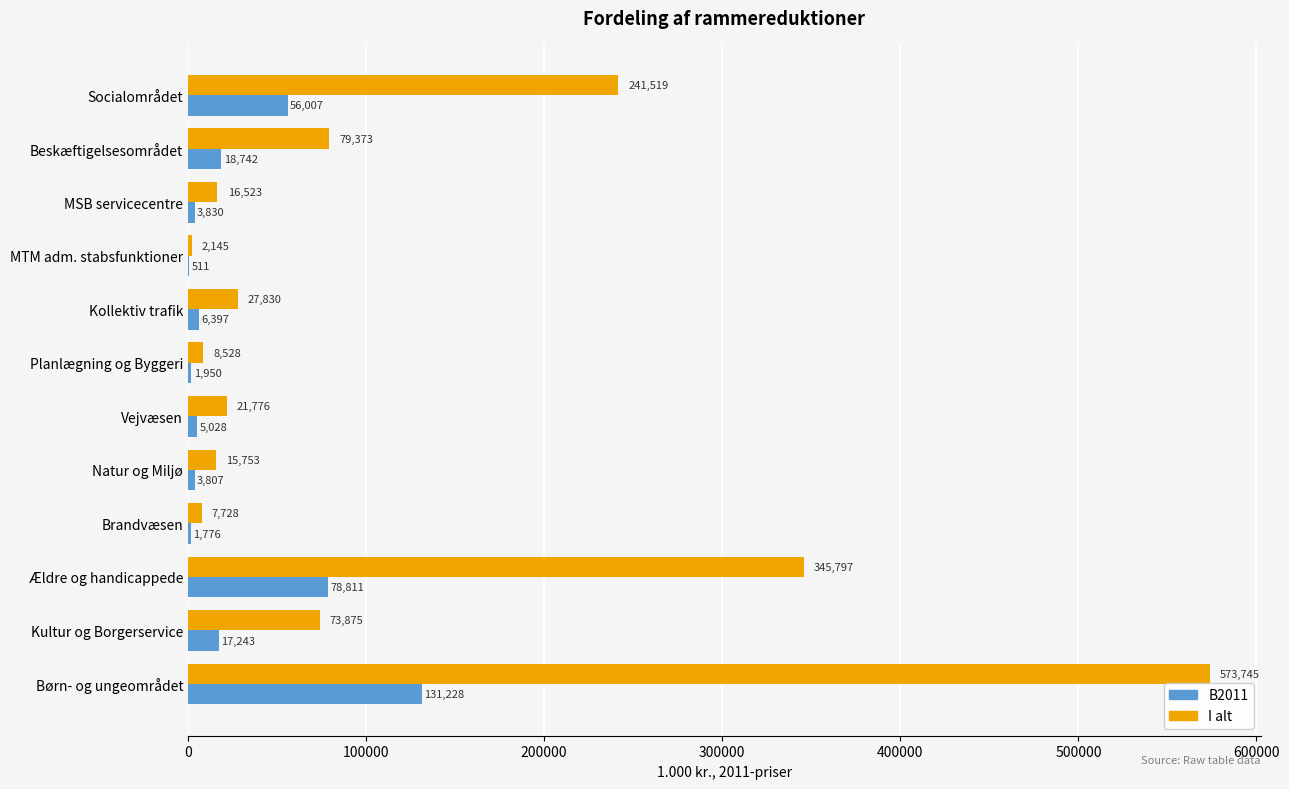

Between MTM adm. stabsfunktioner and Ældre og handicappede, which series saw the biggest shift?

I alt